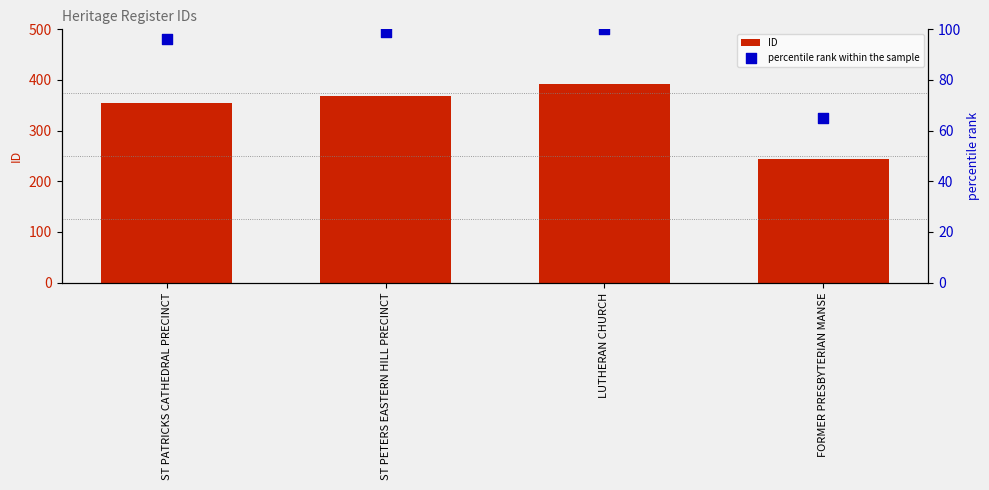

Which series has the largest total across all categories?

ID